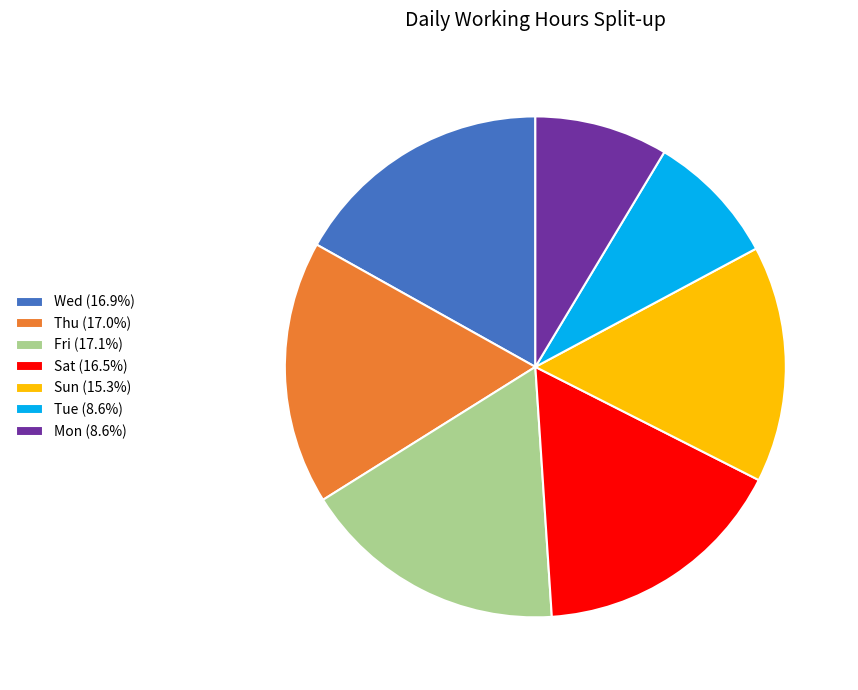

How many slices are in this pie chart?

7